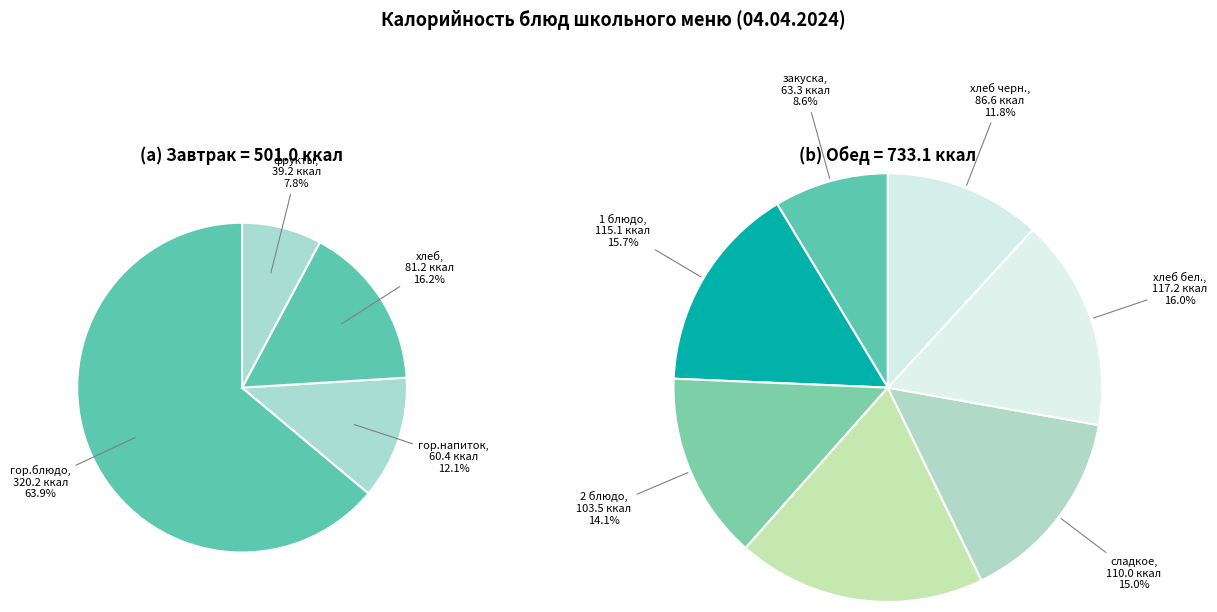

Count the number of slices in the pie.

11